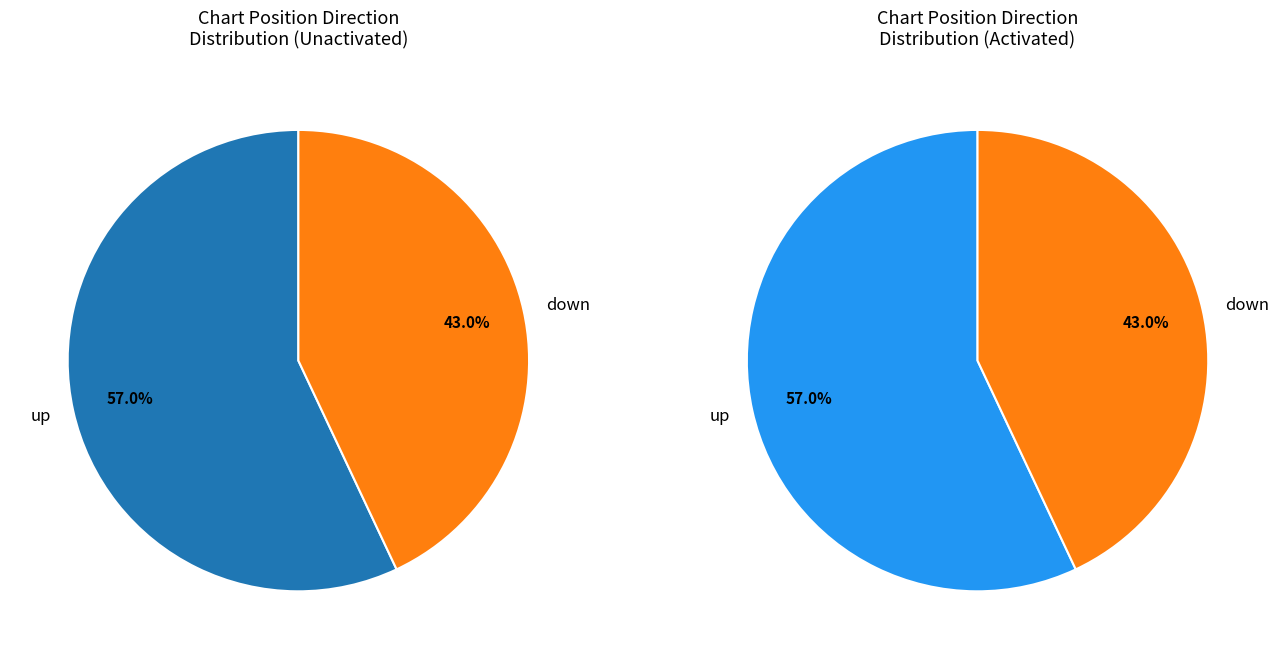

Between down and up, which is larger?

up